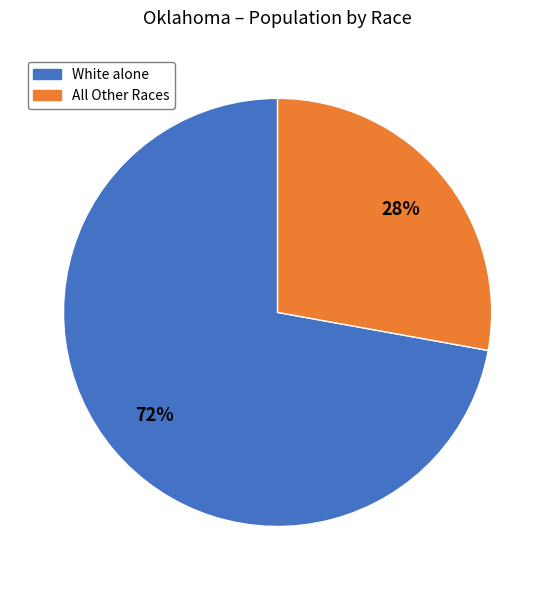

What is the ratio of the value at All Other Races to the value at White alone?

0.4